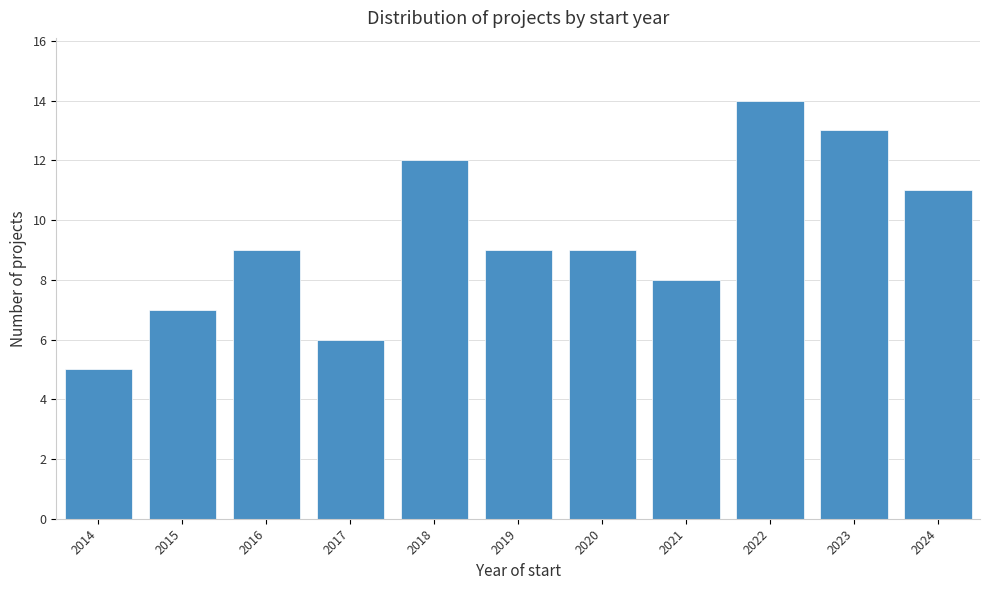

Reading left to right, list every bar in this chart as the range it spans on the x-axis followed by its height. The values are not printed on the chart, so give them approximately, as read against the axis.

2013.5 to 2014.5: 5
2014.5 to 2015.5: 7
2015.5 to 2016.5: 9
2016.5 to 2017.5: 6
2017.5 to 2018.5: 12
2018.5 to 2019.5: 9
2019.5 to 2020.5: 9
2020.5 to 2021.5: 8
2021.5 to 2022.5: 14
2022.5 to 2023.5: 13
2023.5 to 2024.5: 11